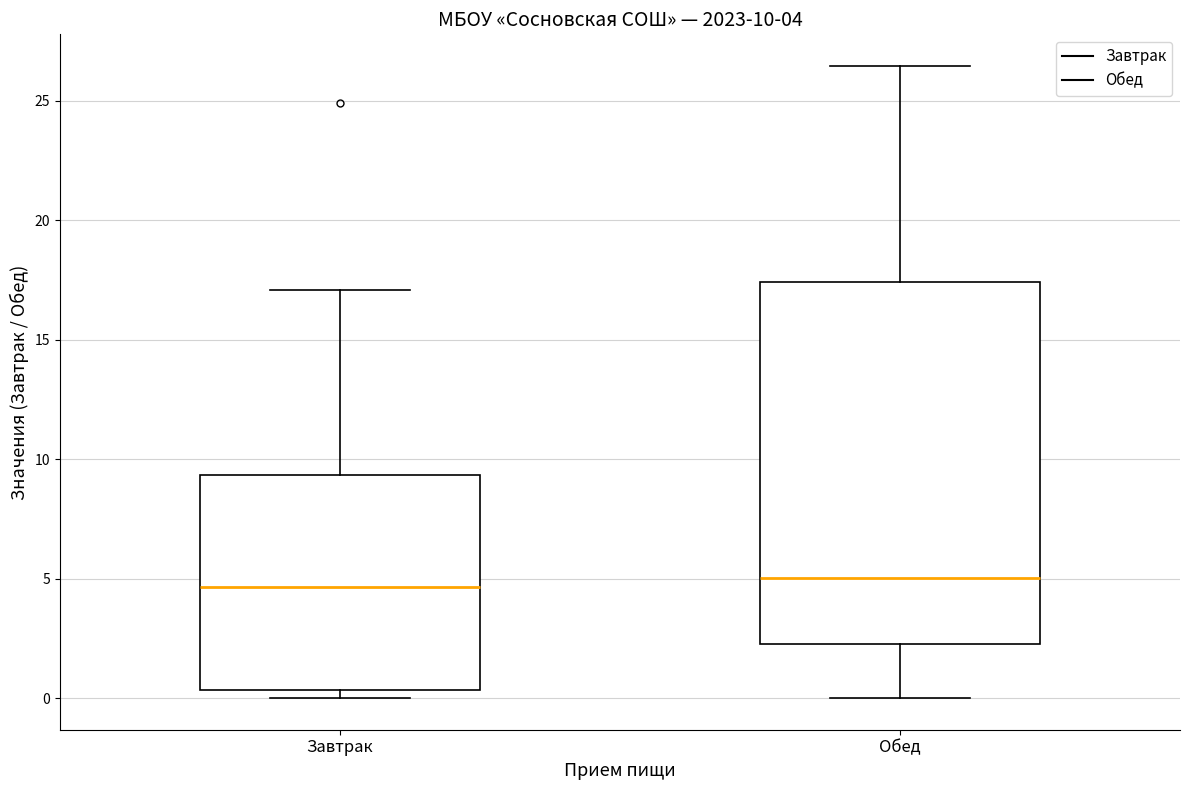

Which box is the tallest, from its lower edge to its upper edge?

Обед